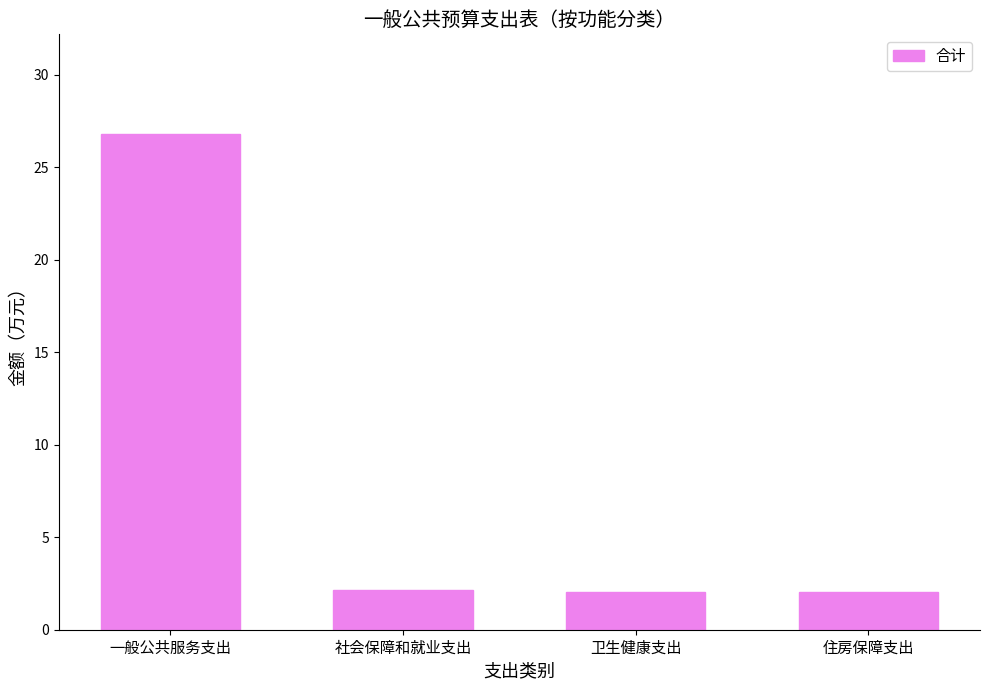

Reading right to left, transcribe all the data shown in this chart.

住房保障支出=2.0	卫生健康支出=2.0	社会保障和就业支出=2.2	一般公共服务支出=26.8